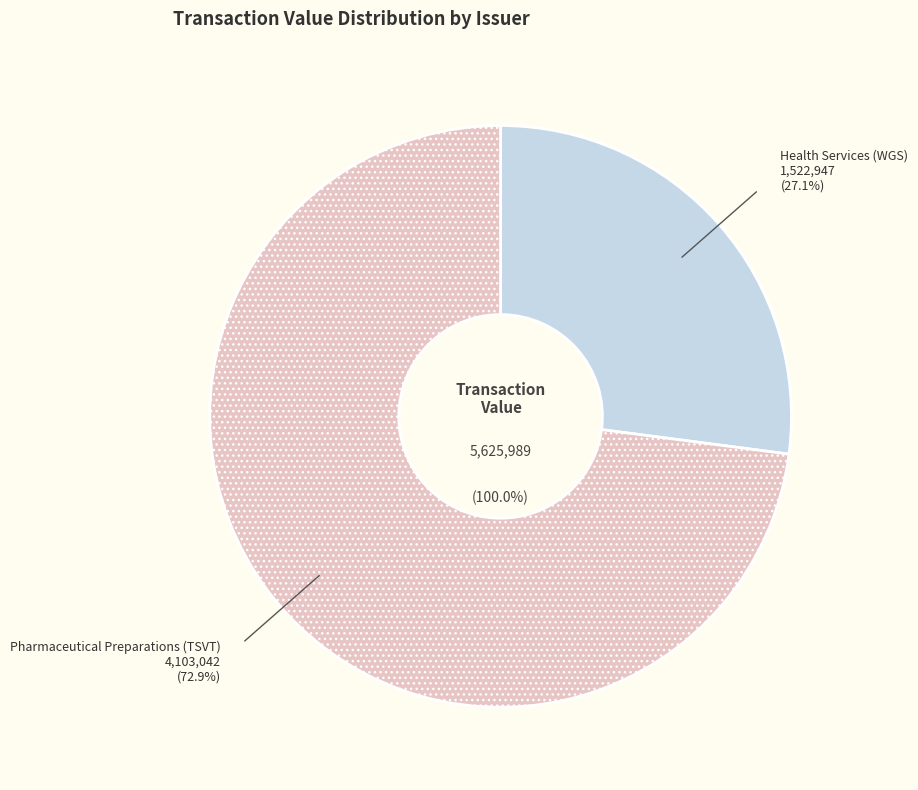

To the nearest percent, what is the difference between the largest and smallest slice percentages?

46%